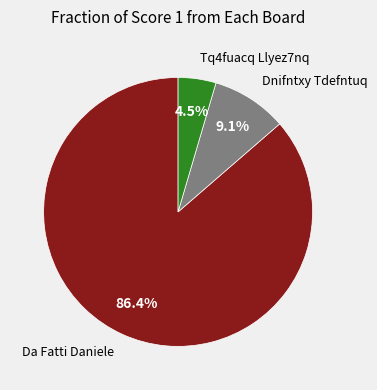

Is Tq4fuacq Llyez7nq the majority of the pie?

No